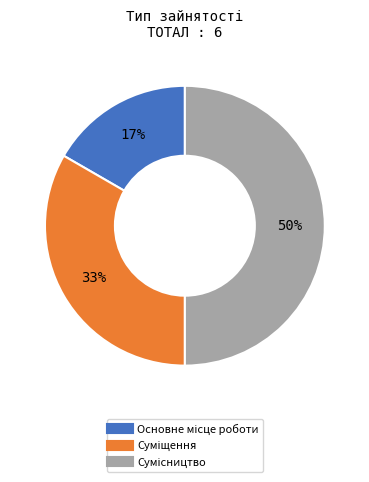

To the nearest percent, what is the difference between the largest and smallest slice percentages?

33%